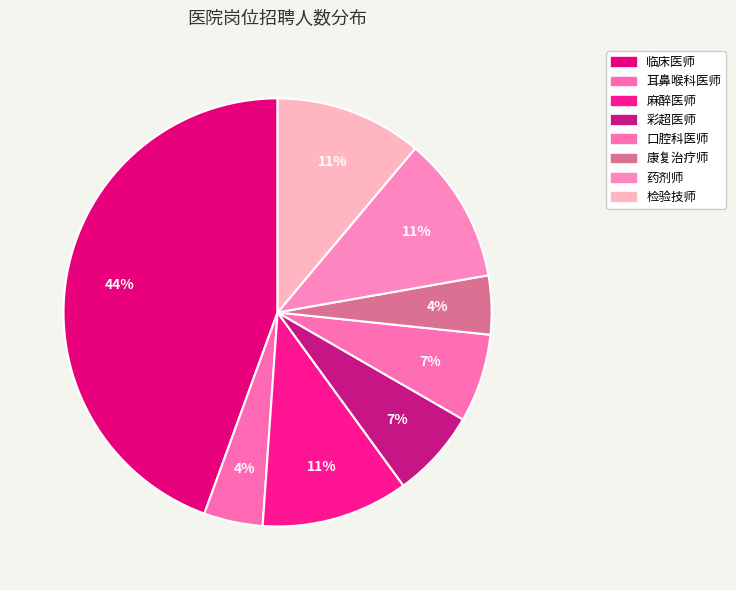

Rank the categories by value from highest to lowest.

临床医师, 麻醉医师, 药剂师, 检验技师, 彩超医师, 口腔科医师, 耳鼻喉科医师, 康复治疗师